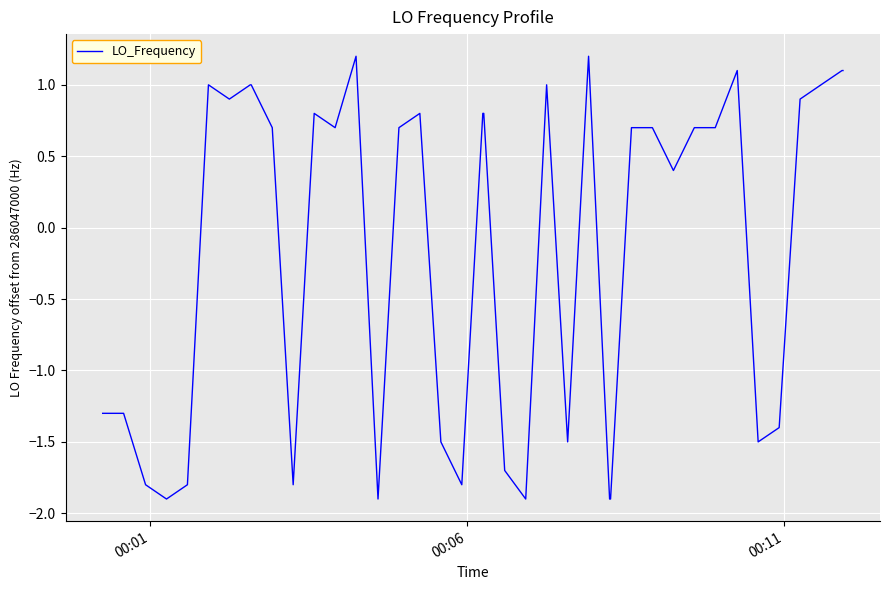

What is the difference between the maximum and minimum values?

3.1